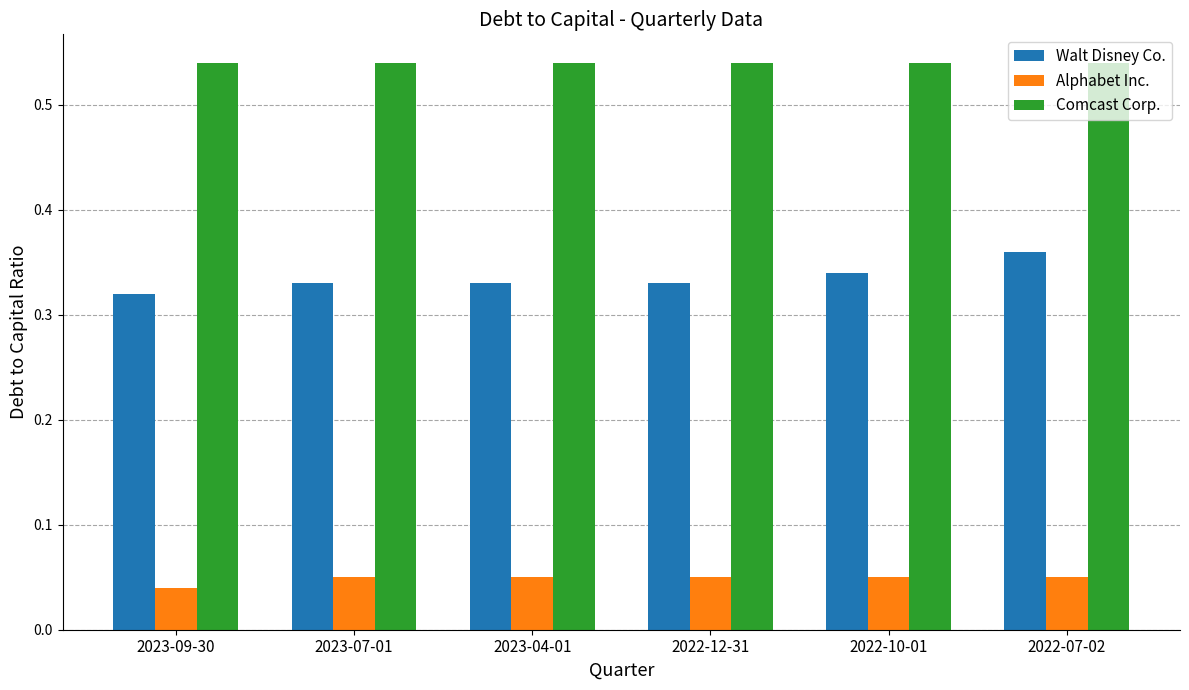

What is the label of the 2nd bar from the left?

2023-07-01